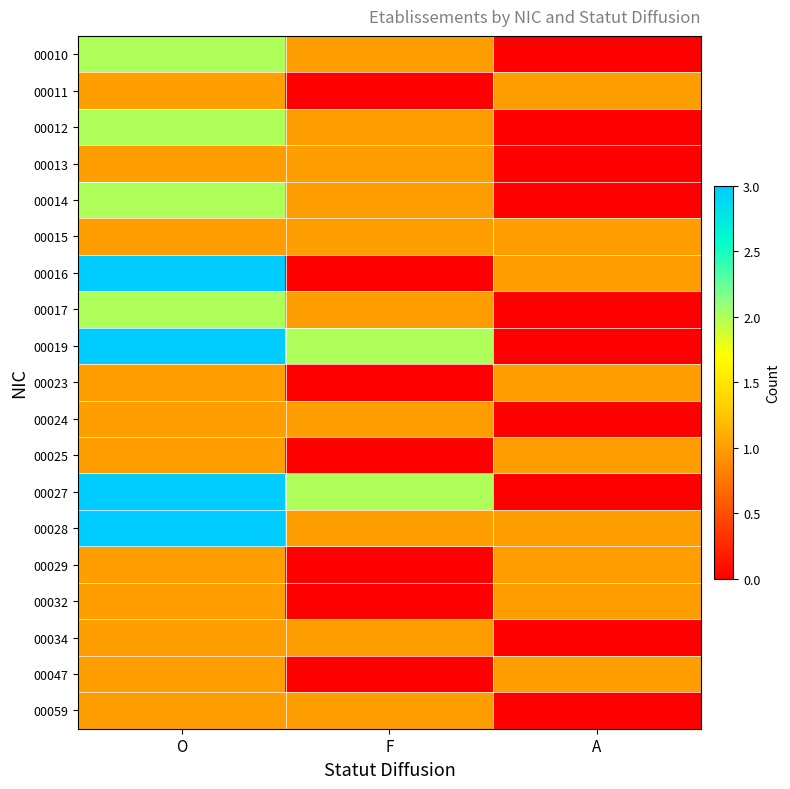

Which has a higher value, A or O?

O